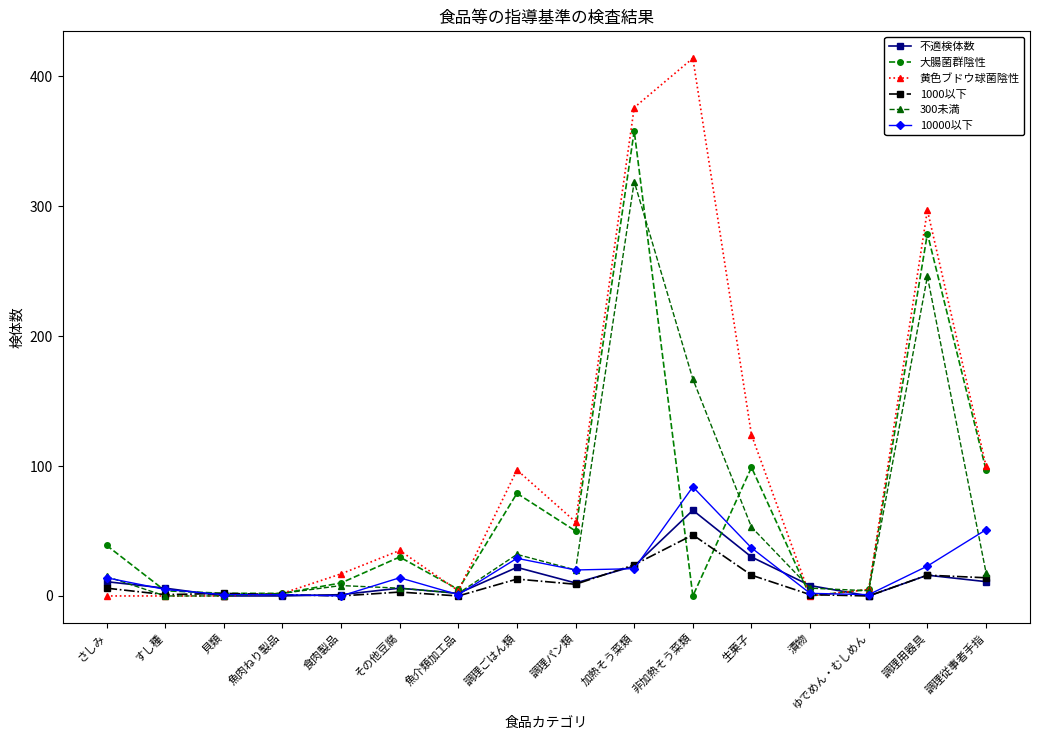

What is the difference between the maximum and minimum values in the 300未満 series?

319